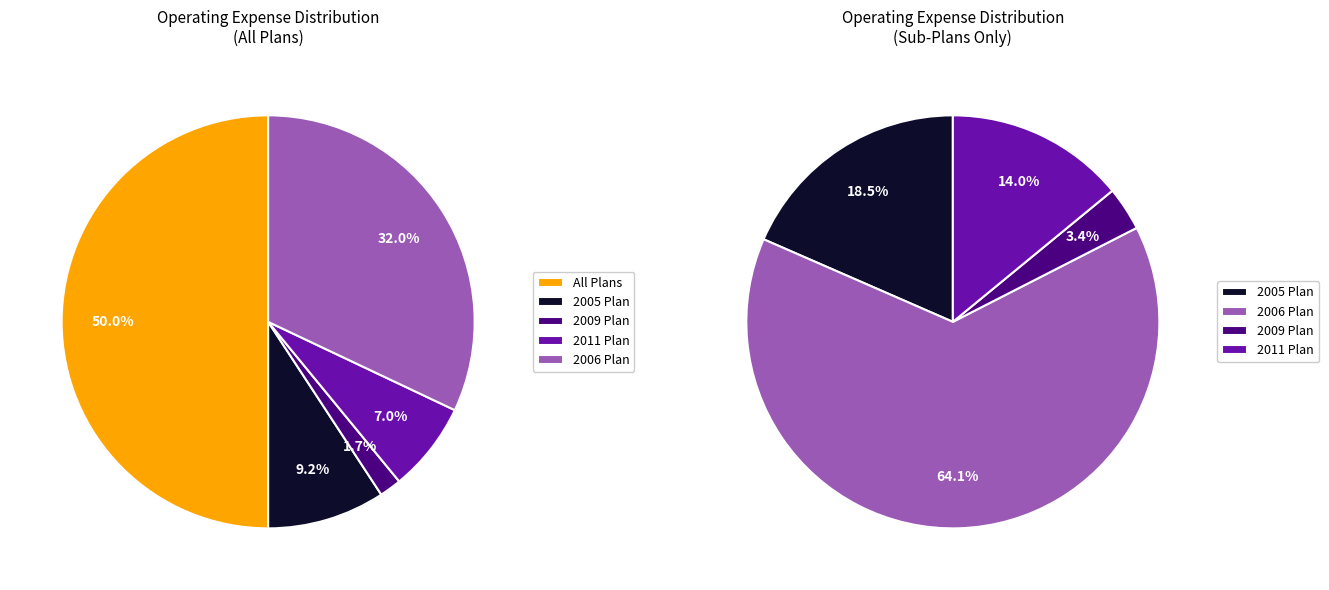

To the nearest percent, what portion does 2009 Plan represent?

2%